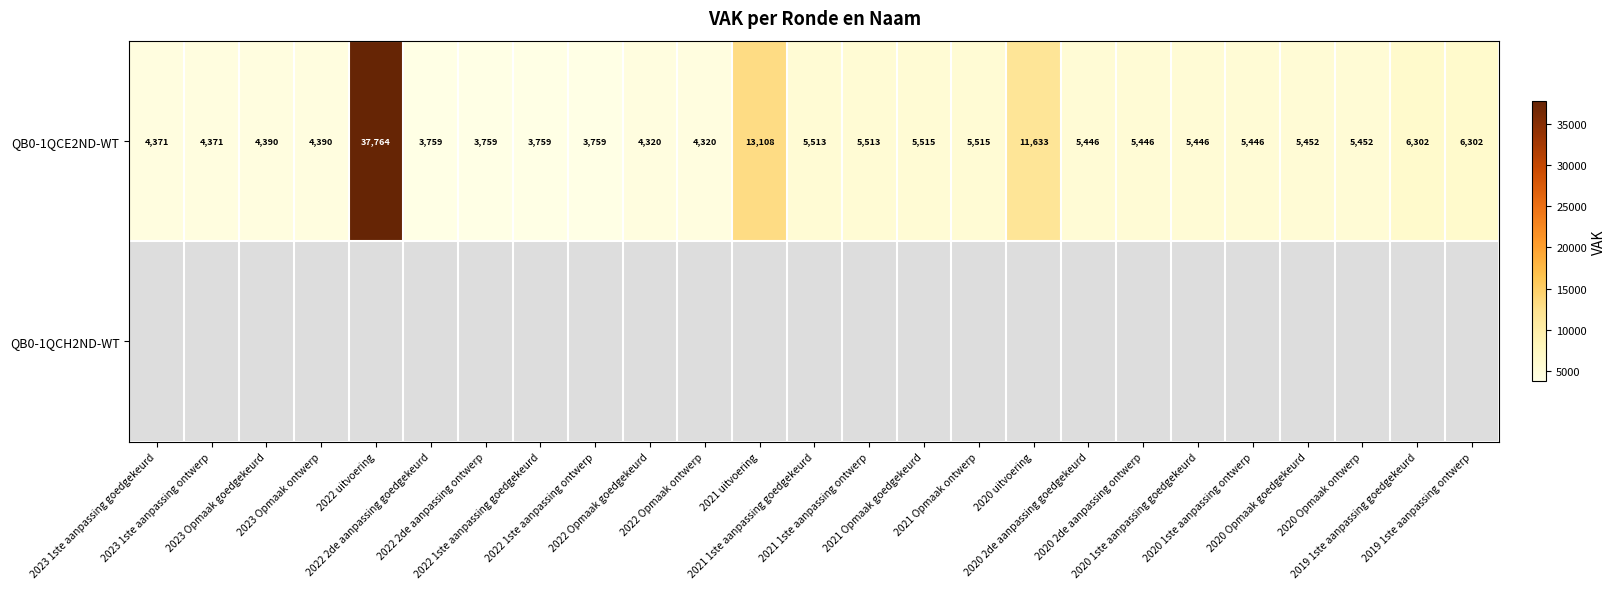

How many distinct data groups are displayed?

2